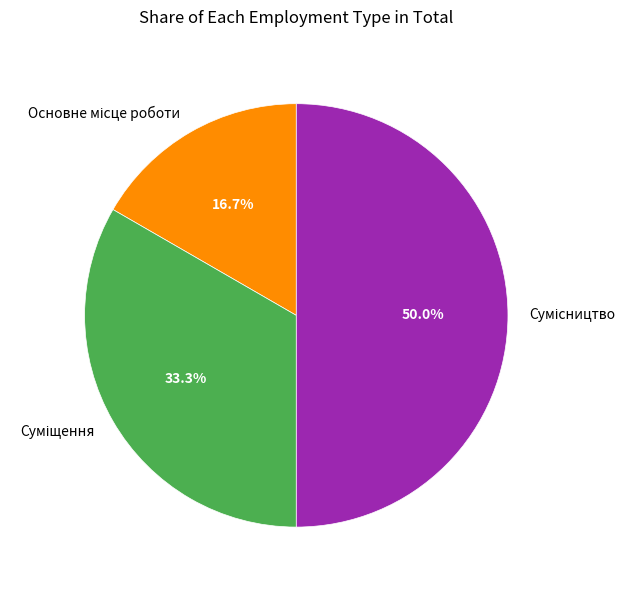

Is the sum of Основне місце роботи and Сумісництво greater than half?

Yes